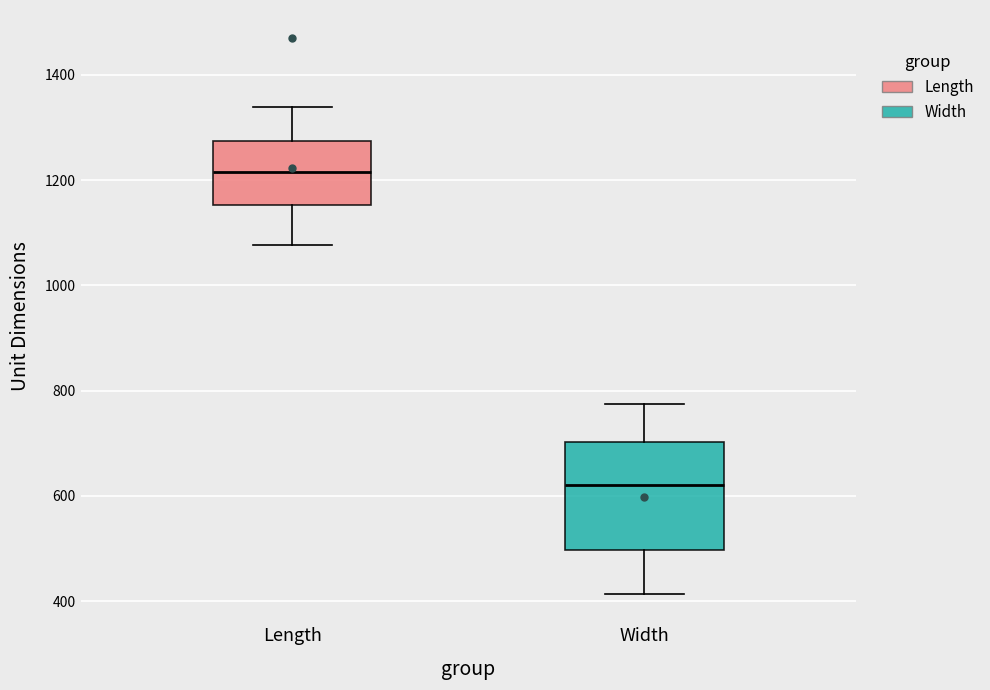

Where does the upper whisker of the box for Length end on the y-axis? The values are not printed on the chart, so give them approximately, as read against the axis.

1340